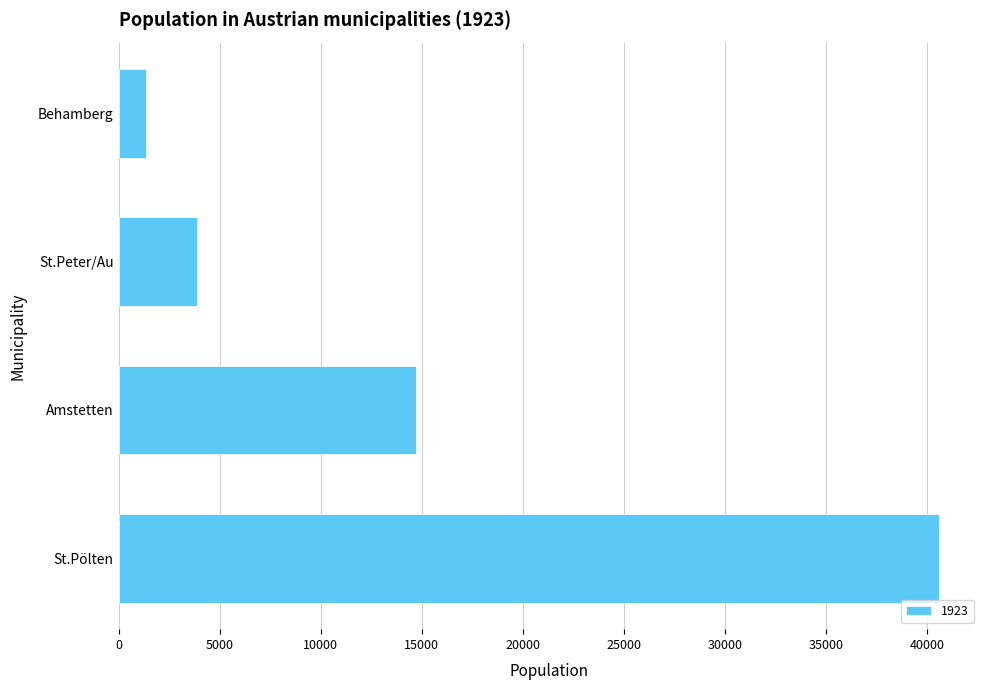

Which category has the highest value across all series?

St.Pölten